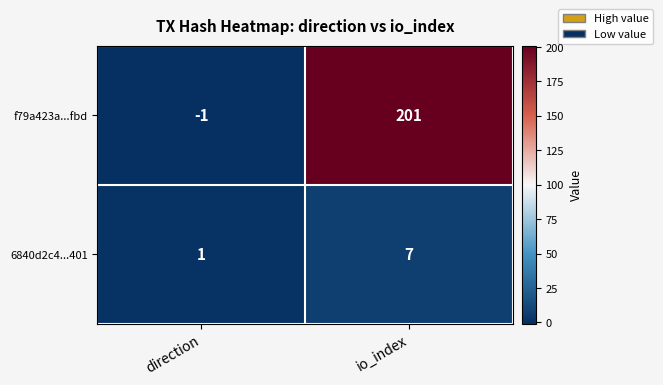

Between direction and io_index, which series saw the biggest shift?

f79a423a...fbd